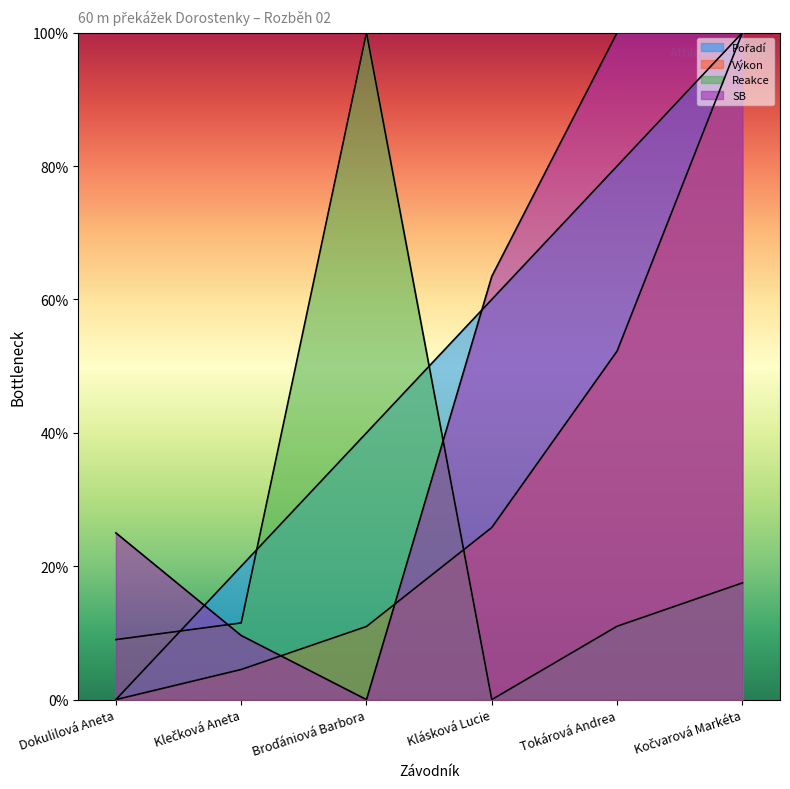

What is the value of the Výkon point at the 6th from the left?

1.0